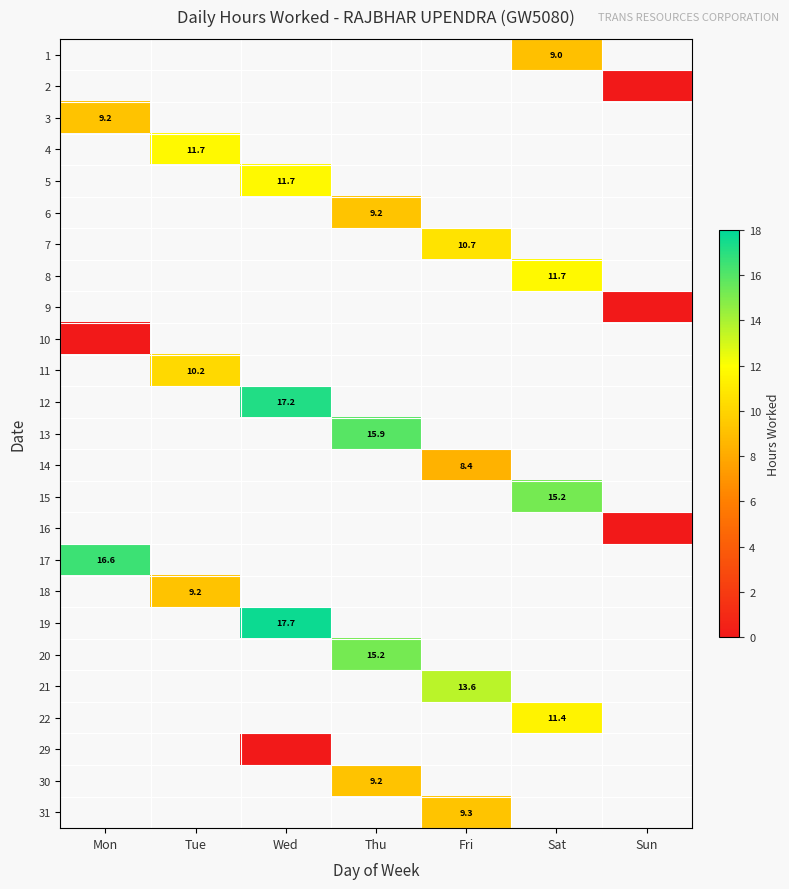

How many categories are shown in the chart?

7